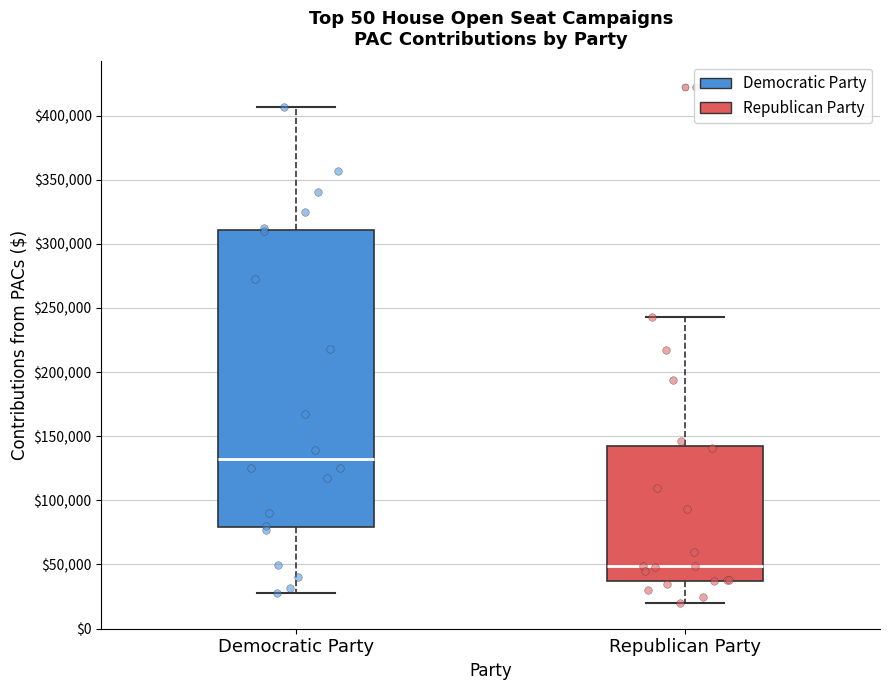

Which box has the lowest median line?

Republican Party